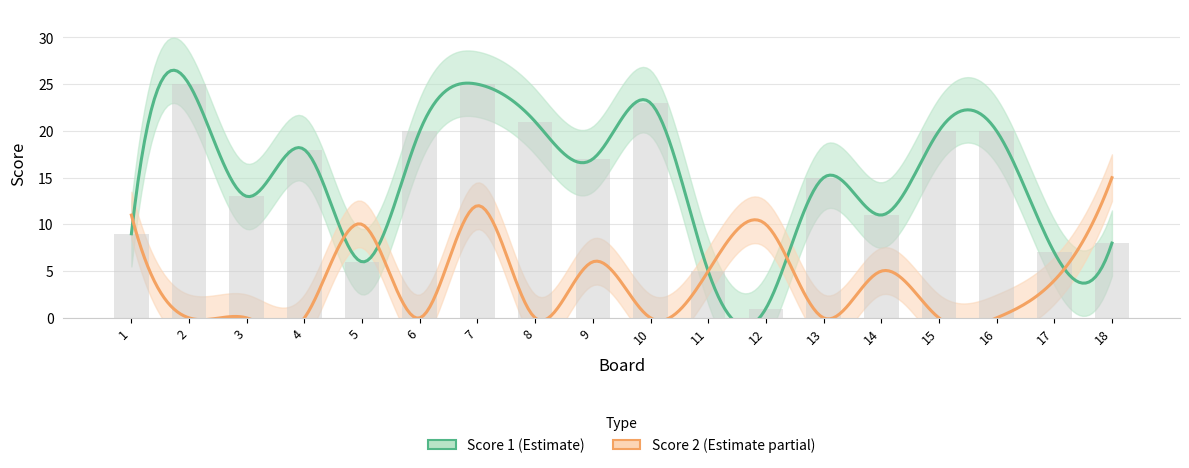

What is the greatest value displayed?

25